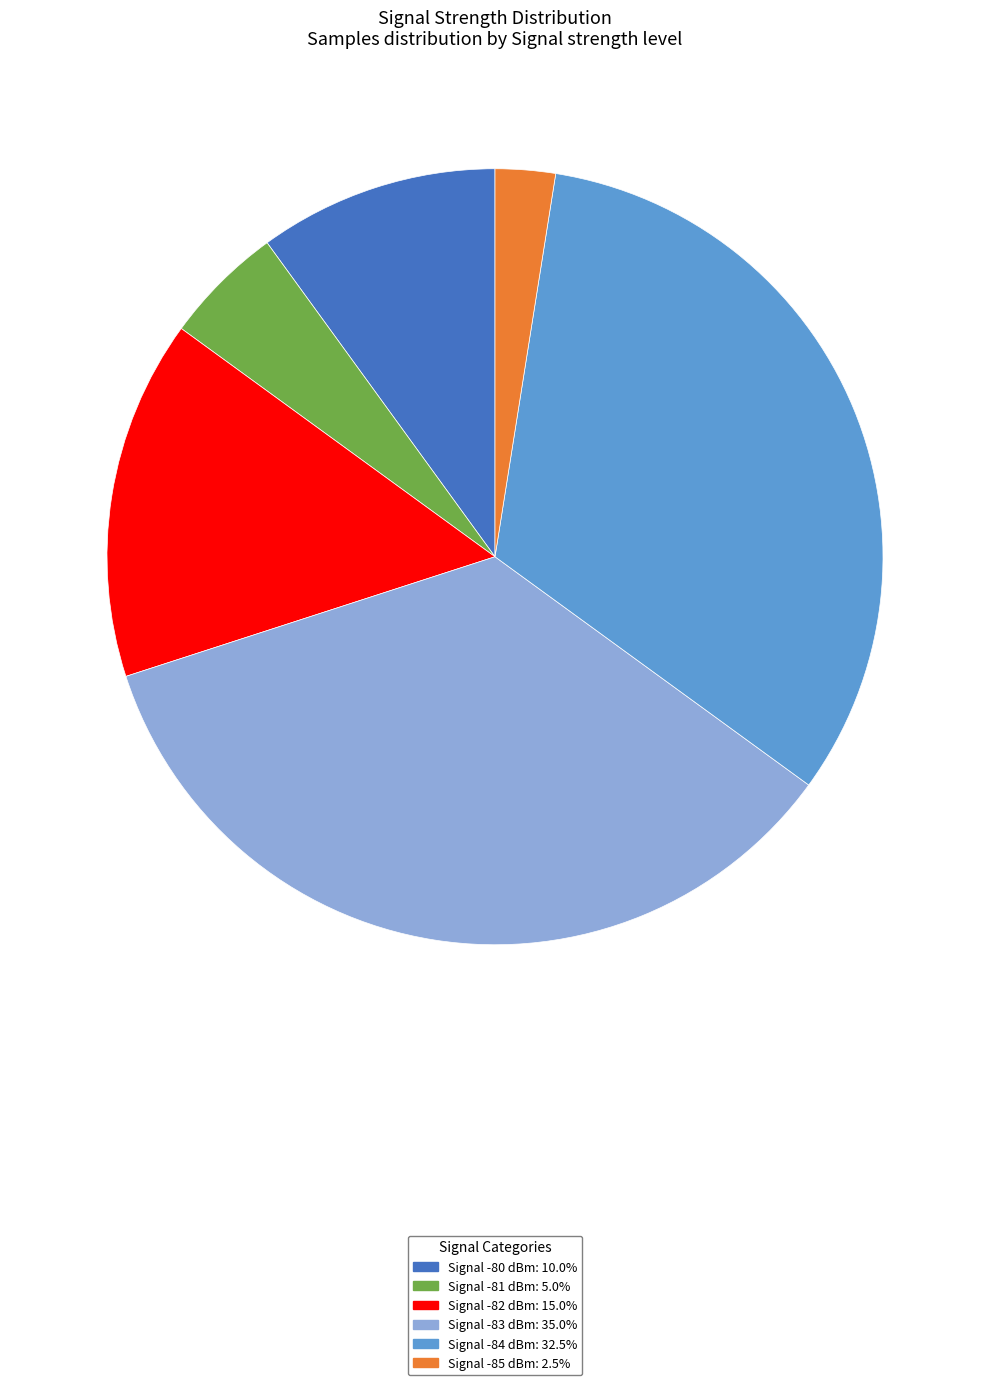

Is there a majority slice in this chart?

No